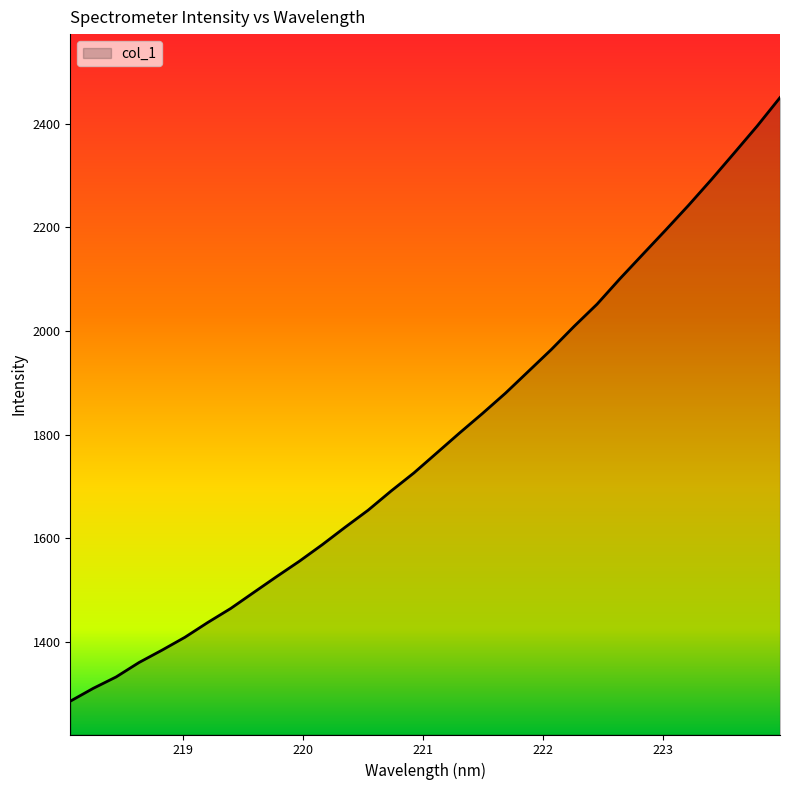

What is the maximum value shown in the chart?

2450.4